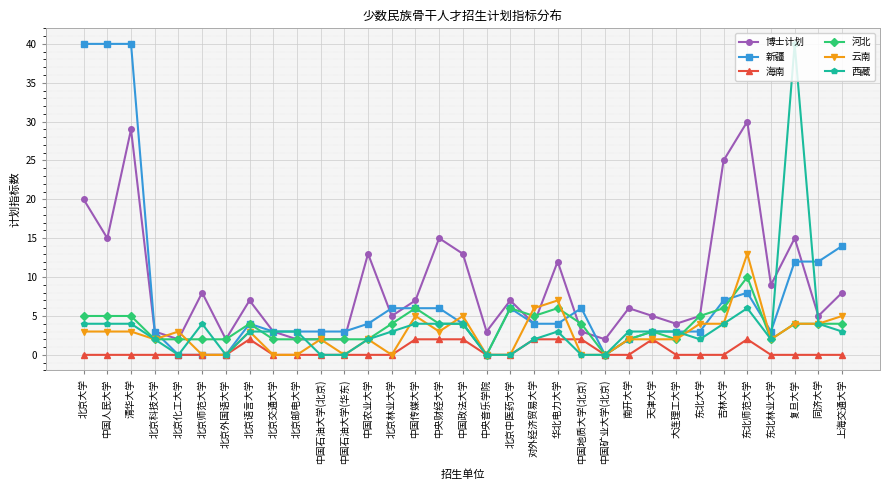

What is the label of the 14th point from the left?

北京林业大学